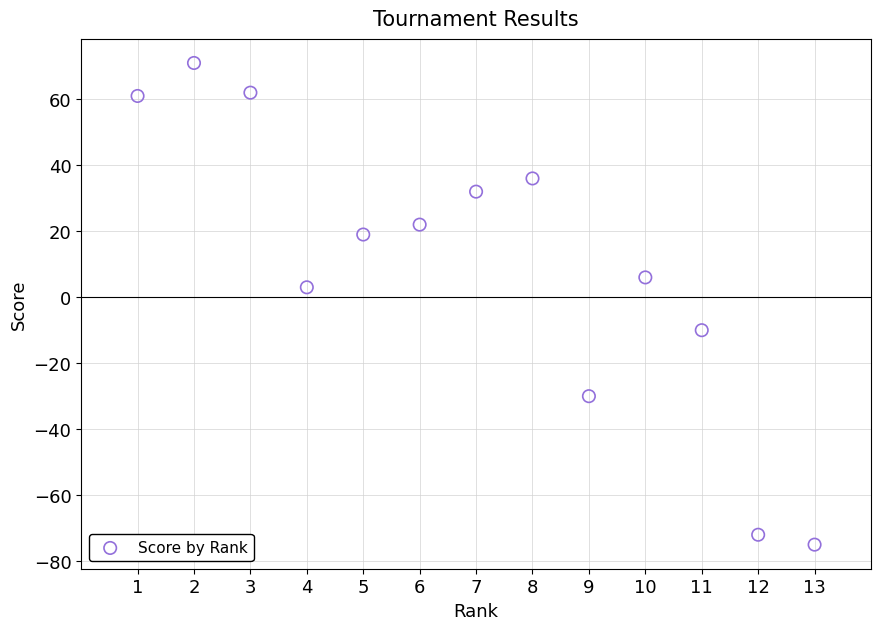

What is the range of Y values (max minus min)?

146